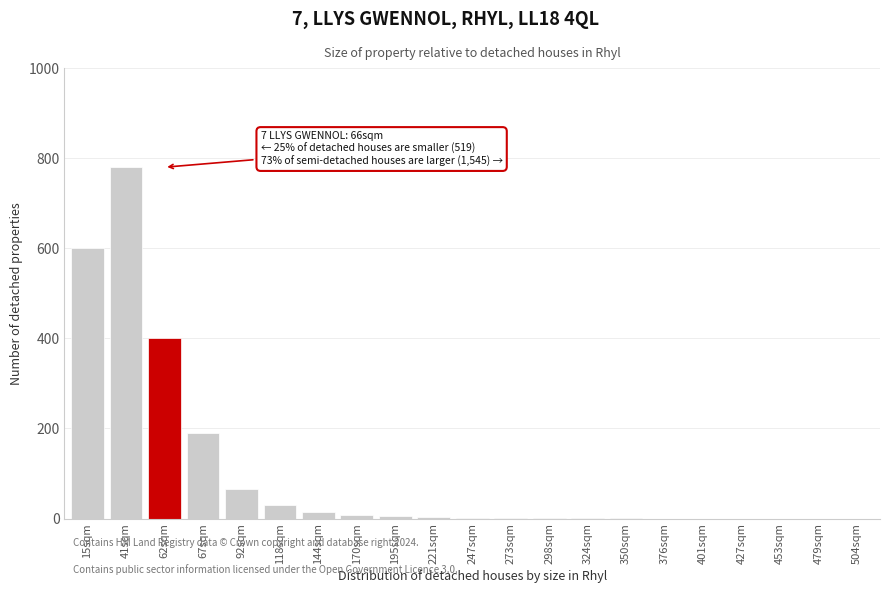

Between 15sqm and 453sqm, which is larger?

15sqm